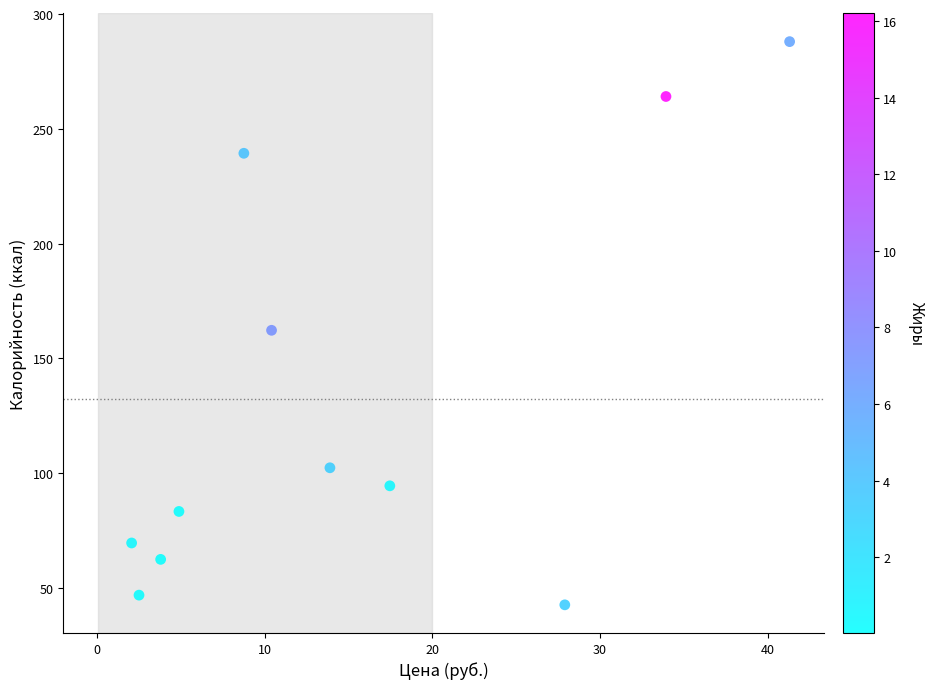

What is the range of Y values (max minus min)?

245.3